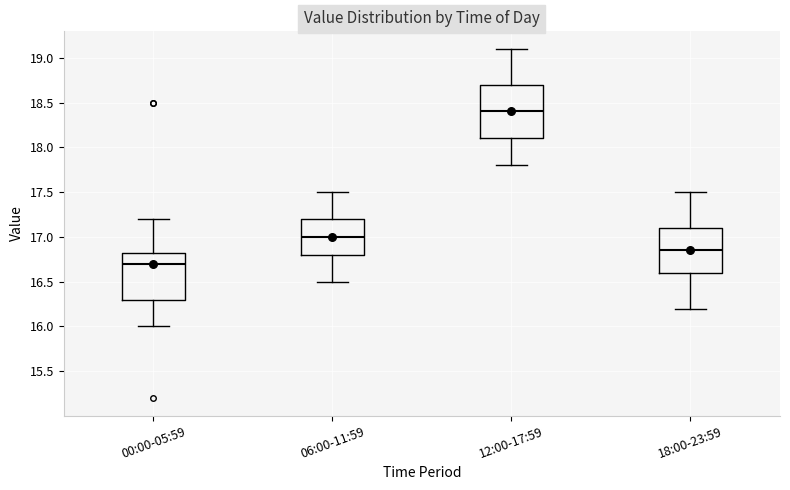

Which box is the tallest, from its lower edge to its upper edge?

12:00-17:59